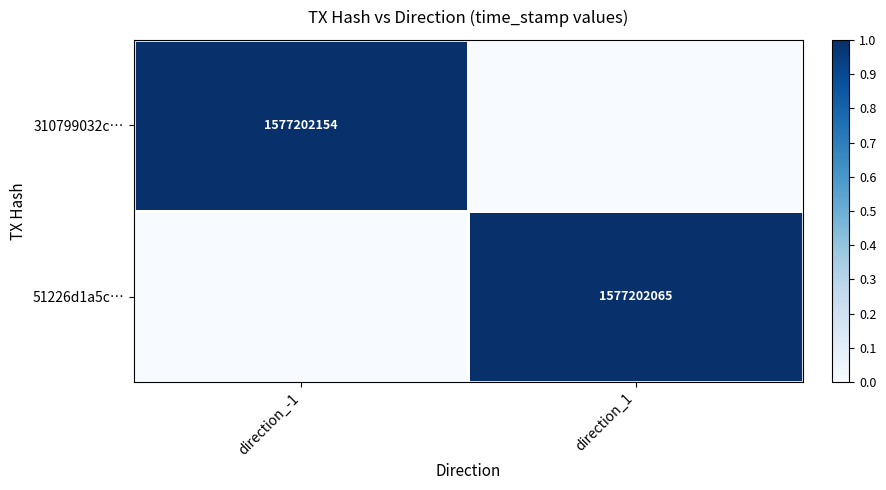

The 51226d1a5c… series shows 641195957 at direction_1. True or false?

False